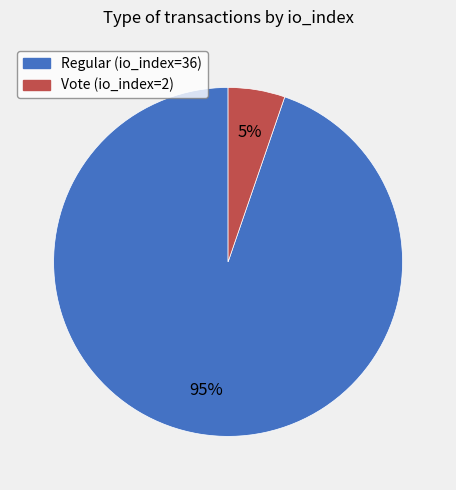

Count the number of slices in the pie.

2